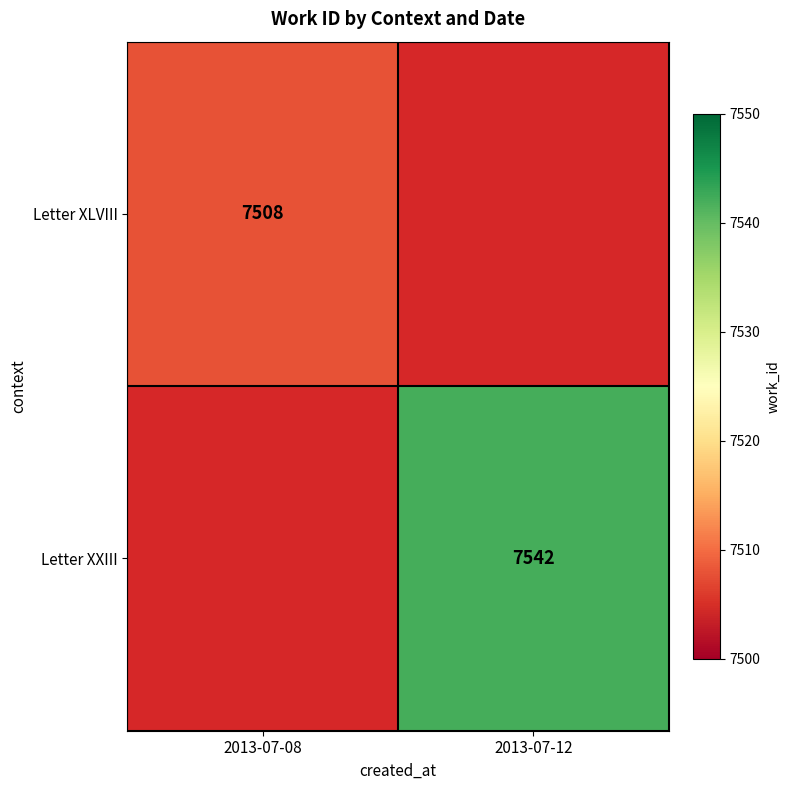

True or false: Letter XLVIII has a value of 7508 at 2013-07-08.

True